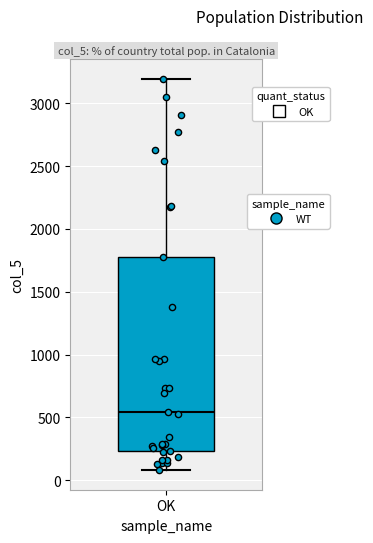

Read this box plot against the y-axis: the position of the median line, the range covered by the box, and the ends of both whiskers. The values are not printed on the chart, so give them approximately, as read against the axis.

median 550, box 250 to 1750, whiskers 100 to 3200